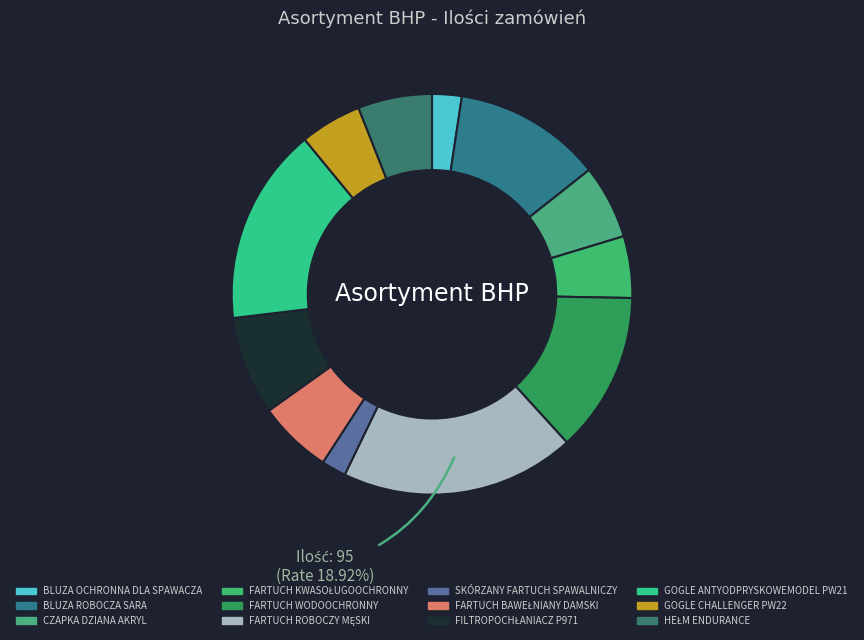

True or false: FARTUCH BAWEŁNIANY DAMSKI accounts for 6% of the total.

True